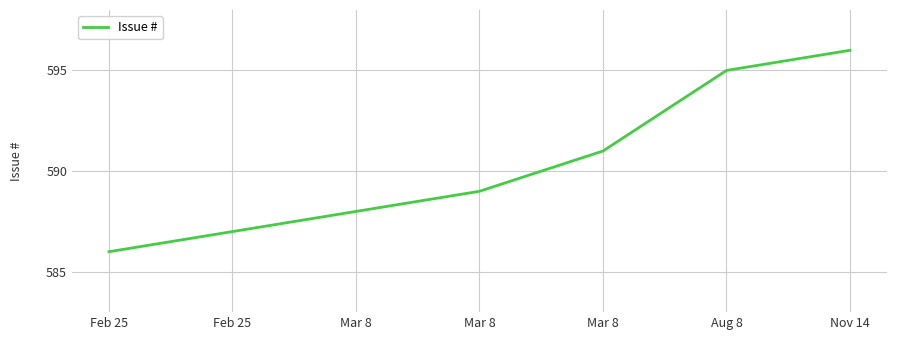

What is the average value?

590